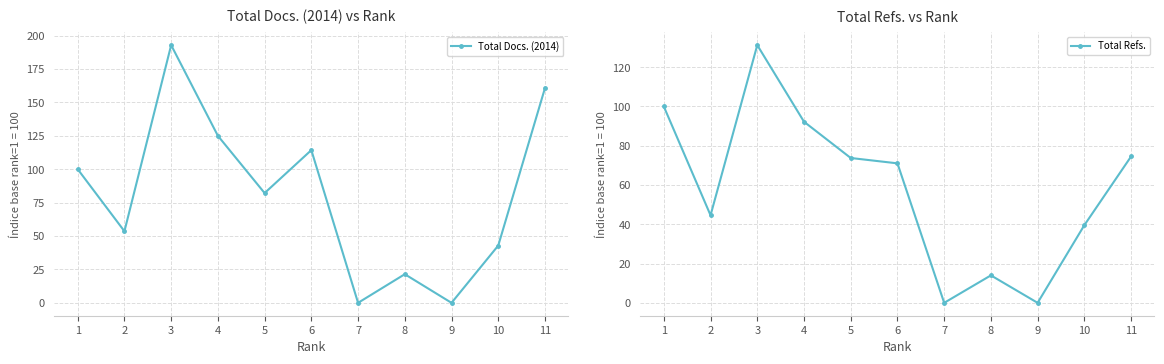

How many lines are shown in the chart?

2